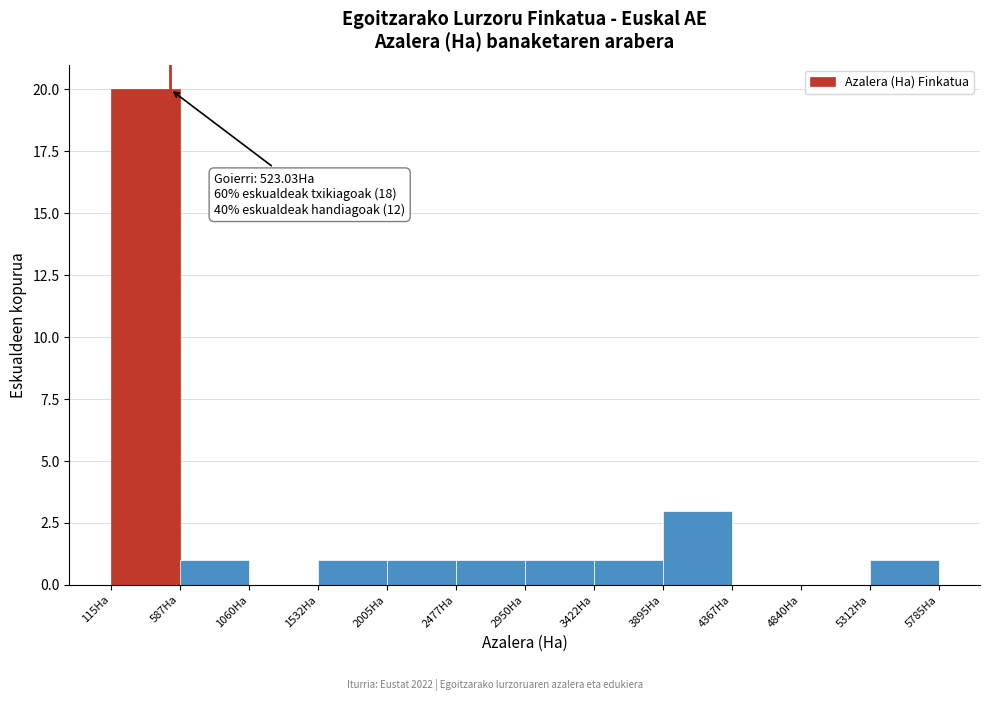

Which range on the x-axis has the tallest bar?

100 to 600